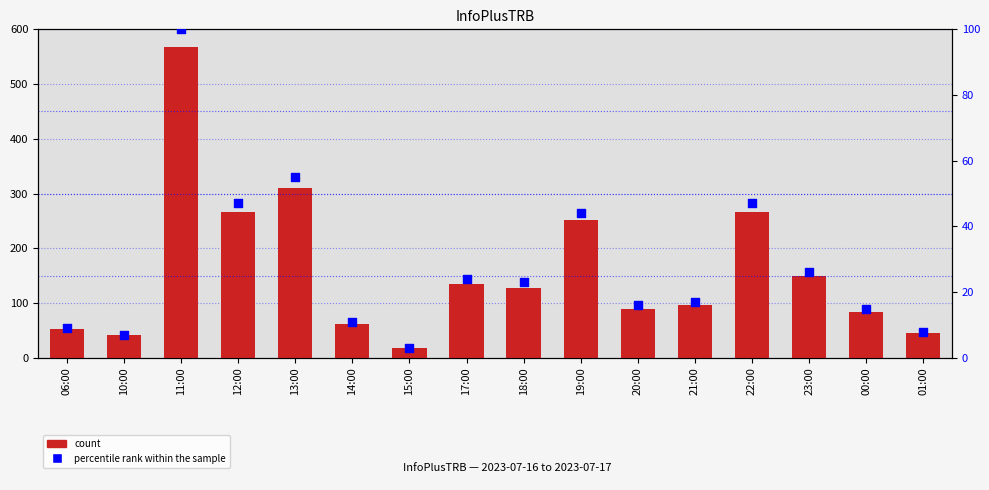

What are all the series names shown in the legend?

count, percentile rank within the sample